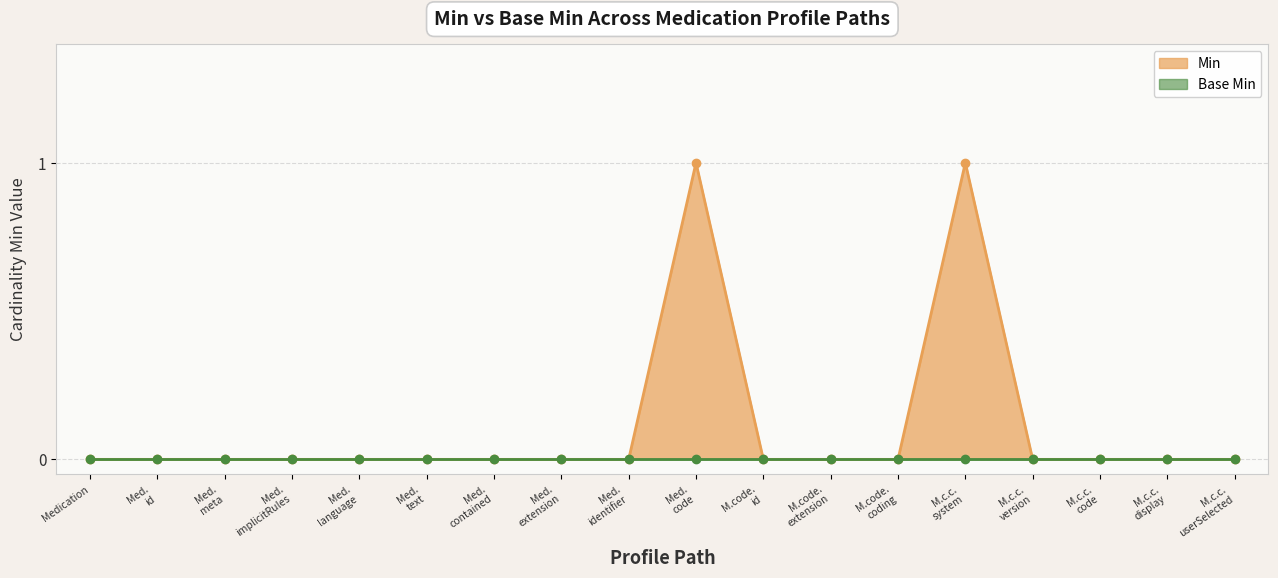

Reading right to left, transcribe all the data shown in this chart.

0	0	0	0	1	0	0	0	1	0	0	0	0	0	0	0	0	0